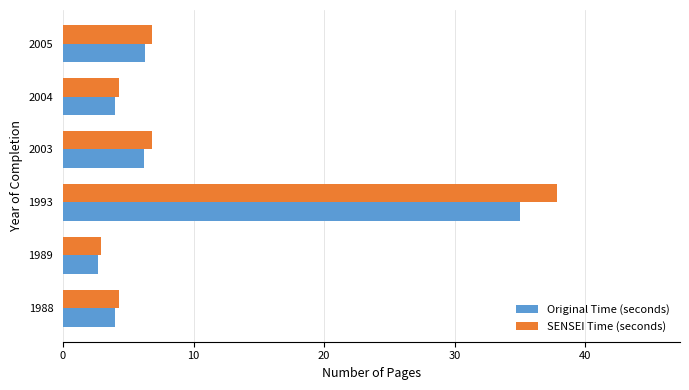

What is the difference between the maximum and minimum values in the Original Time (seconds) series?

32.3